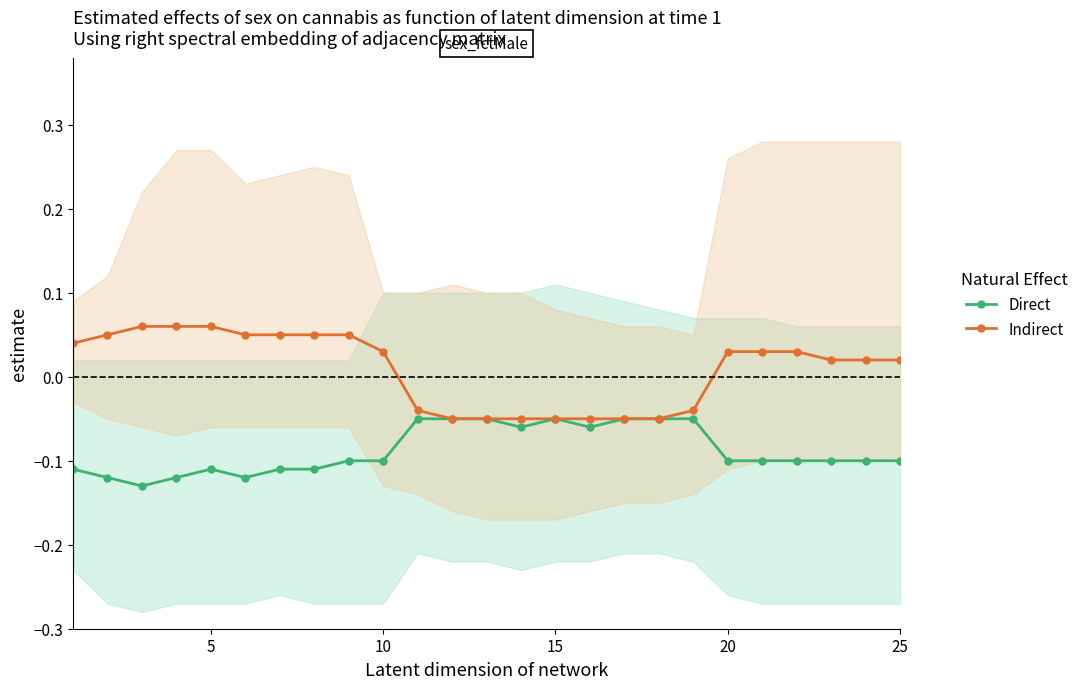

What is the maximum value shown in the chart?

0.1